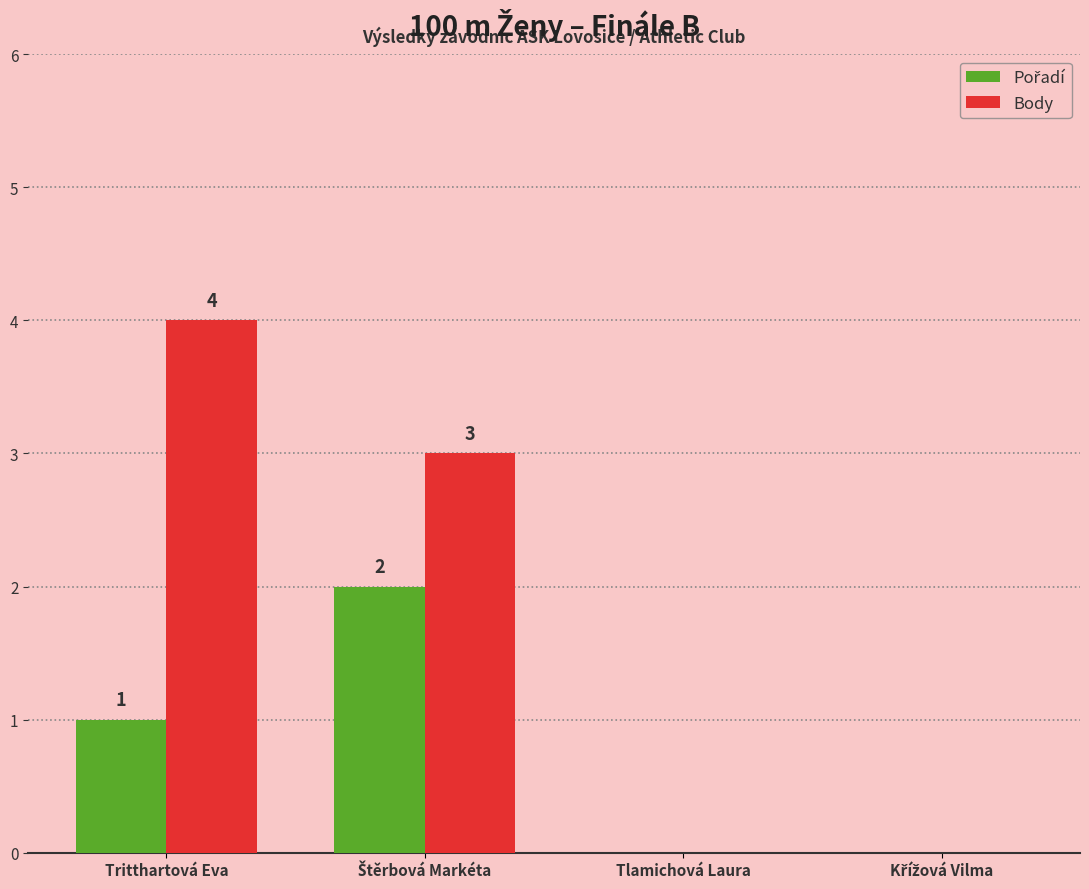

Is it true that Body equals 4 at Tritthartová Eva?

True